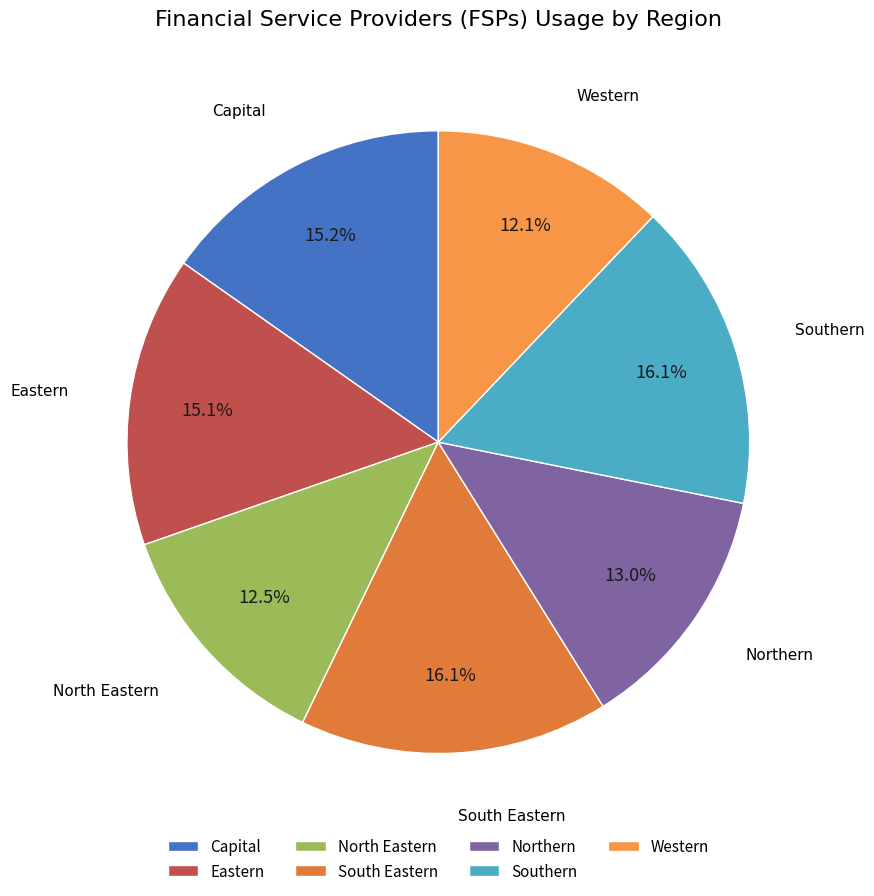

Is the sum of Northern and Eastern greater than half?

No